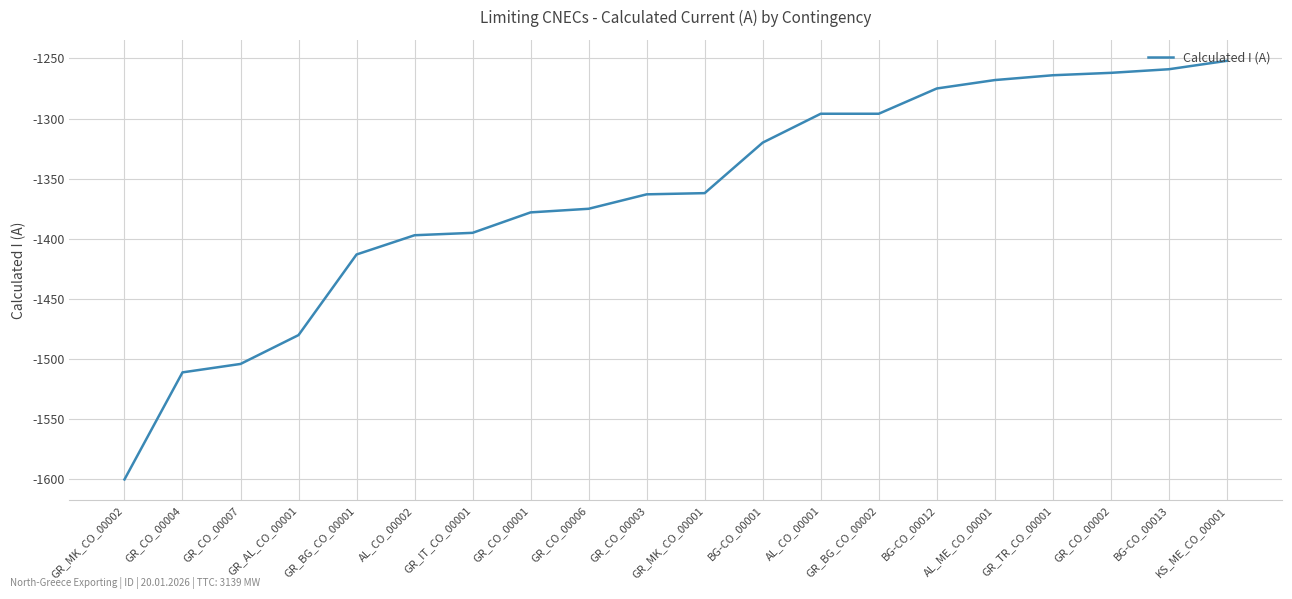

What is the change in value from AL_CO_00001 to KS_ME_CO_00001?

+44